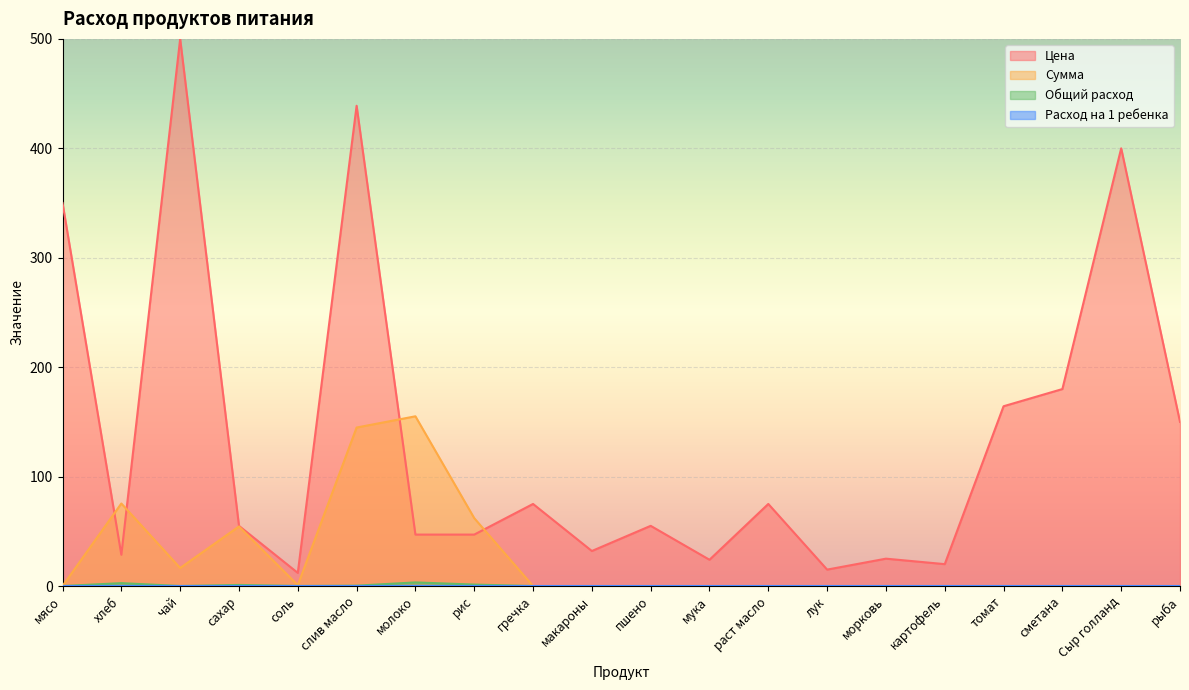

What is the value of the Общий расход point at the 7th from the left?

3.3